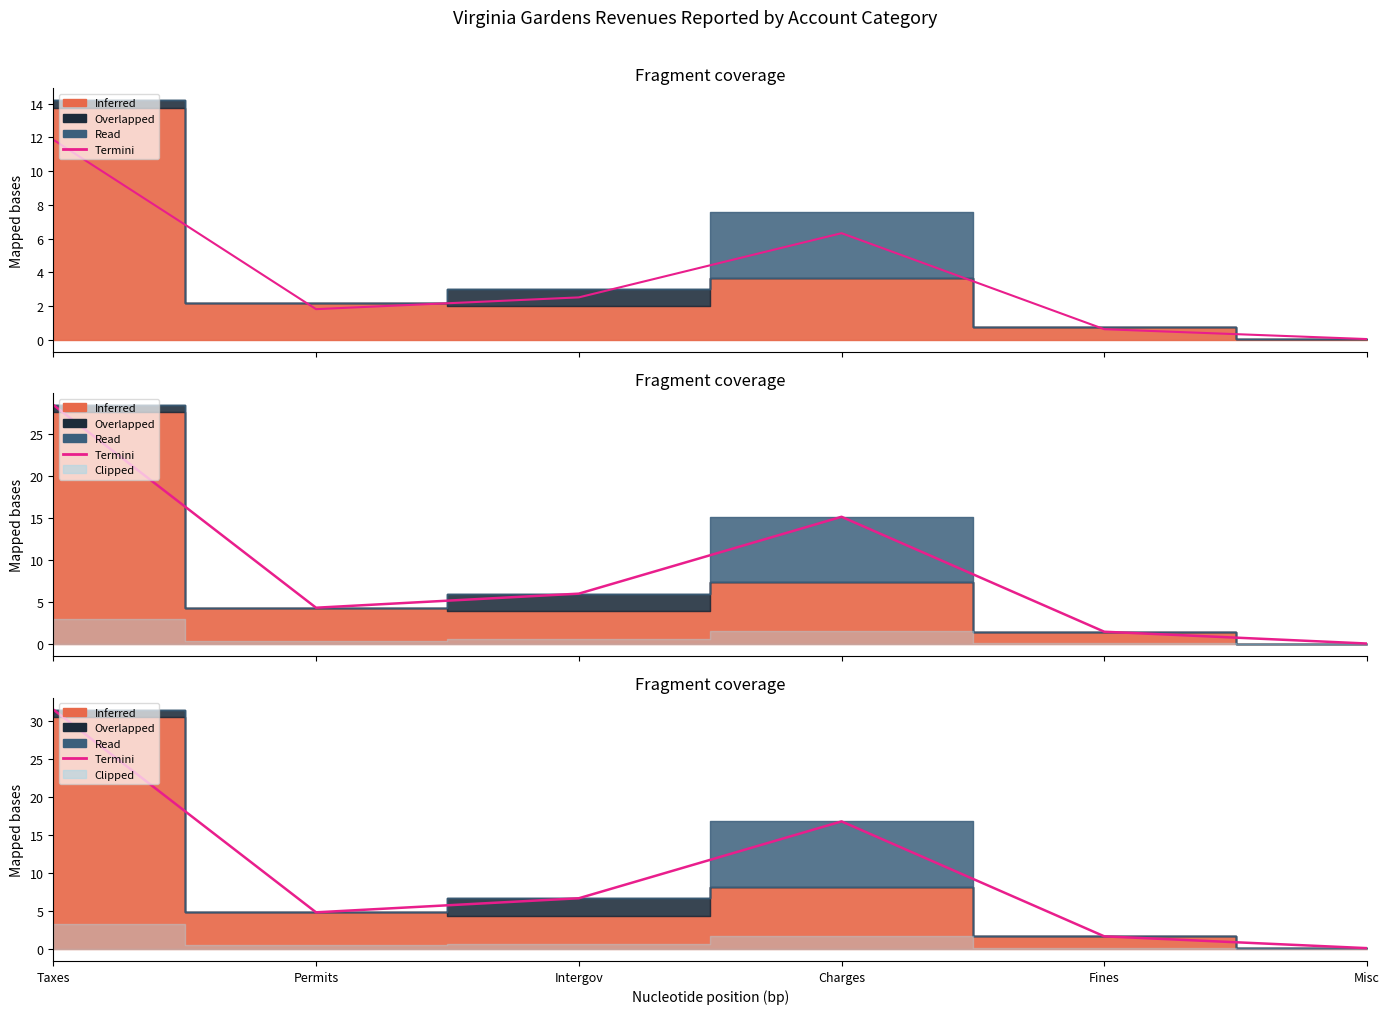

True or false: Termini has more than 0 interior local peaks.

True